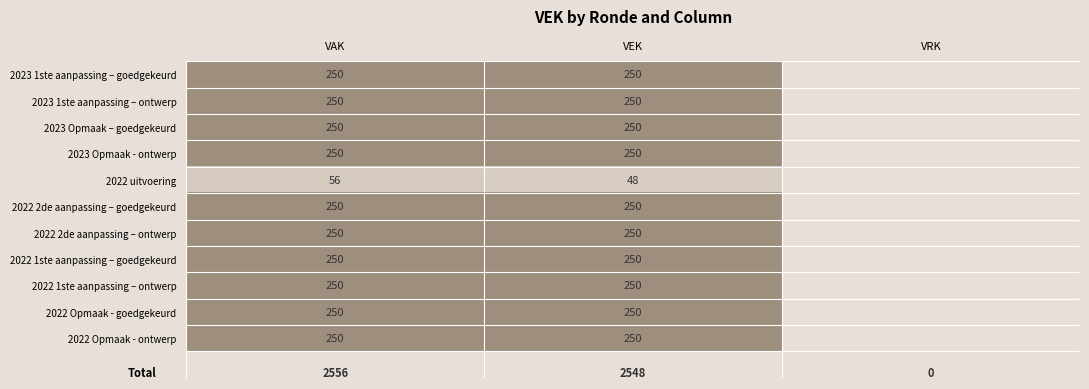

What is the spread (max minus min) of values at VAK?

194